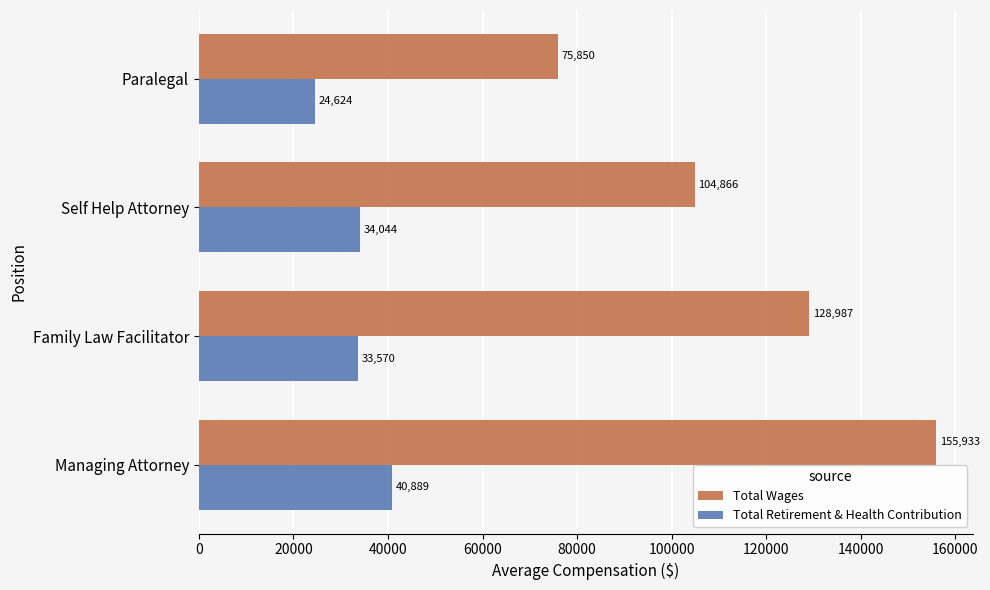

At how many categories does at least one series exceed 122556?

2